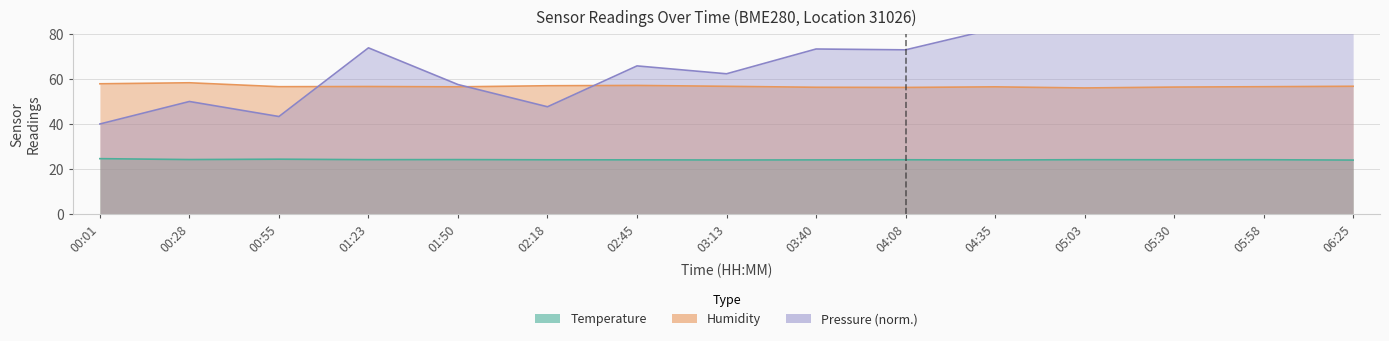

Which series has the largest range (max minus min)?

Pressure (norm.)